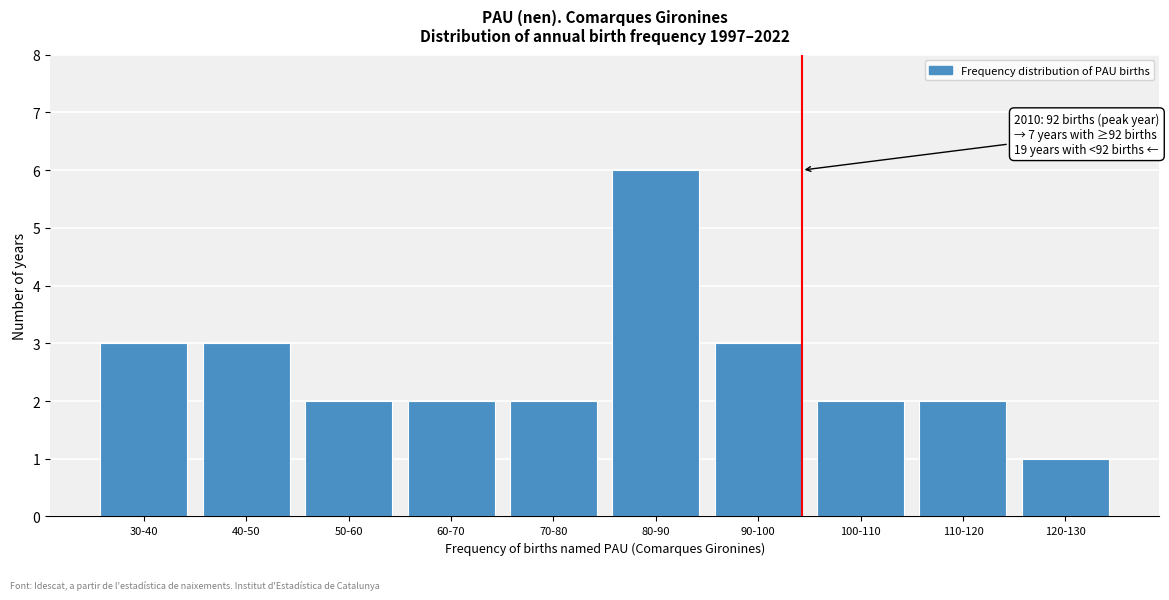

Reading left to right, transcribe all the data shown in this chart.

30-40=3	40-50=3	50-60=2	60-70=2	70-80=2	80-90=6	90-100=3	100-110=2	110-120=2	120-130=1